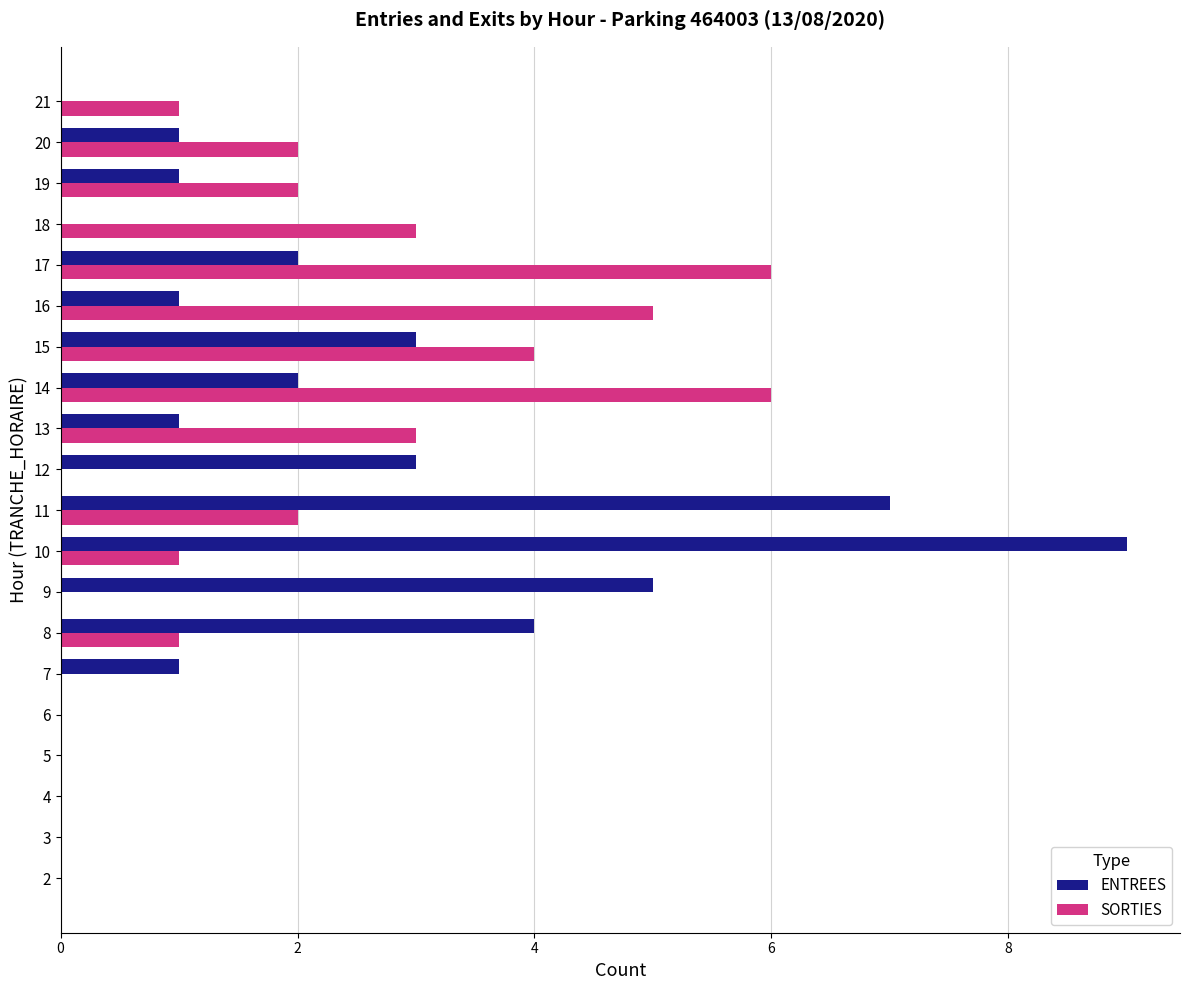

What is the maximum value shown in the chart?

9